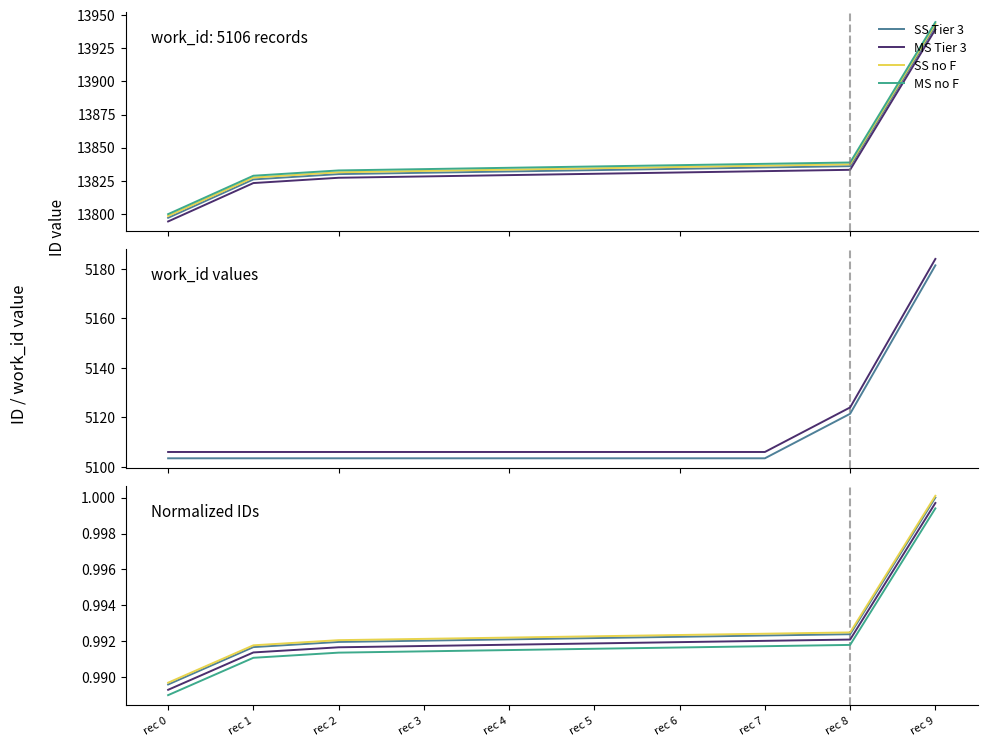

The value of SS no F at rec 8 is 0.2. True or false?

False